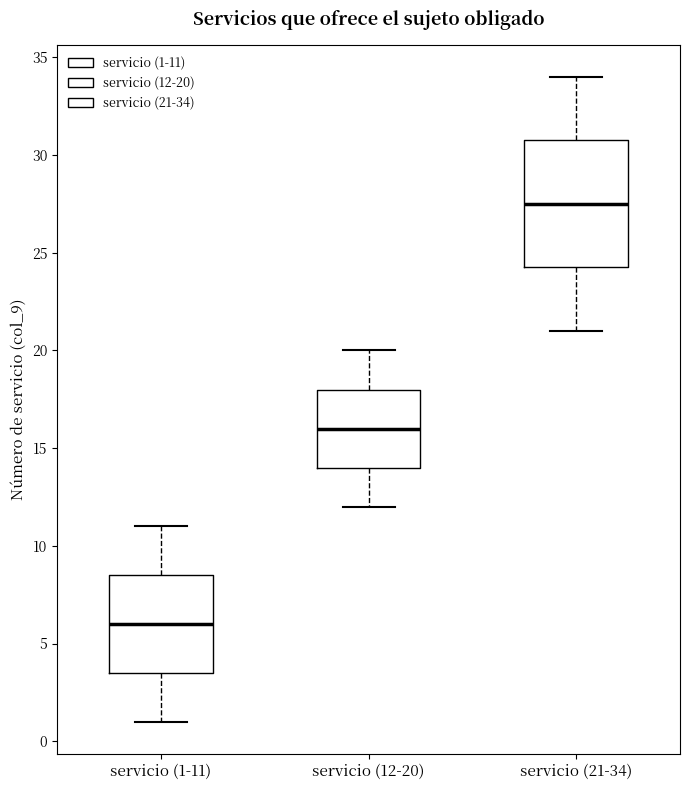

Which box has the lowest median line?

servicio (1-11)